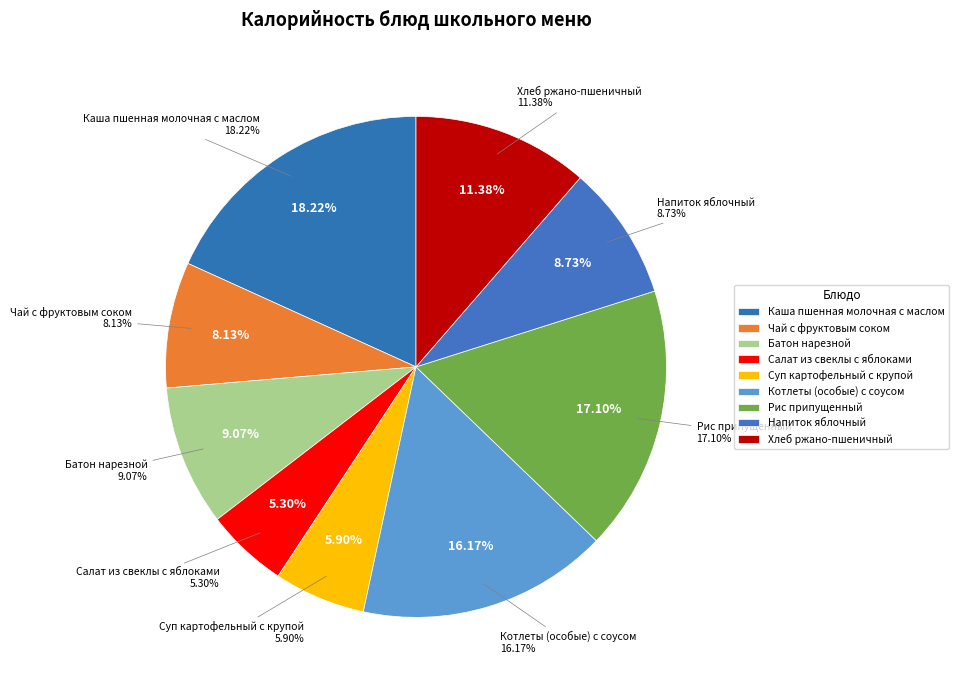

To the nearest percent, what percentage of the pie is Батон нарезной?

9%